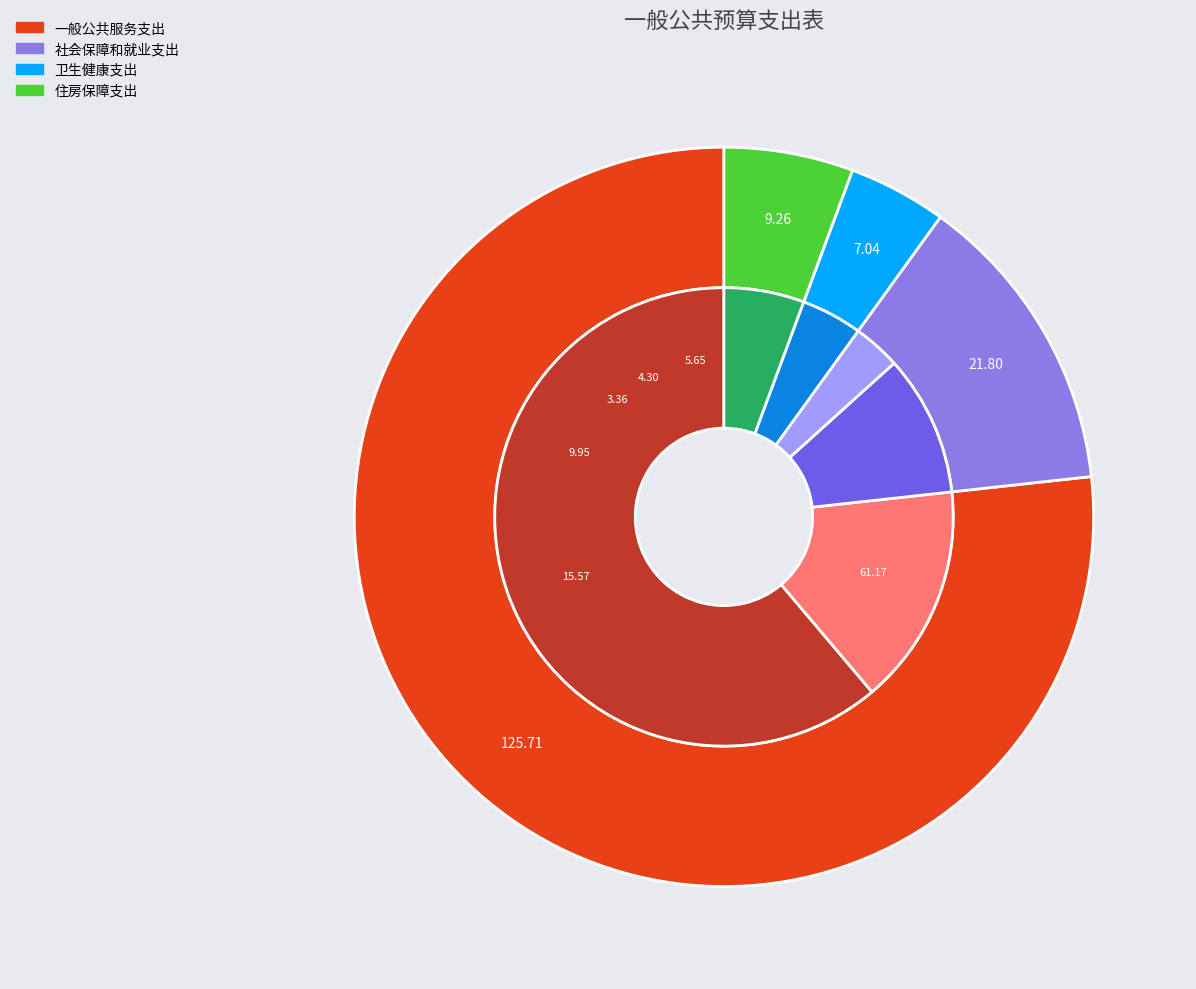

What is the smallest slice in the pie chart?

卫生健康支出